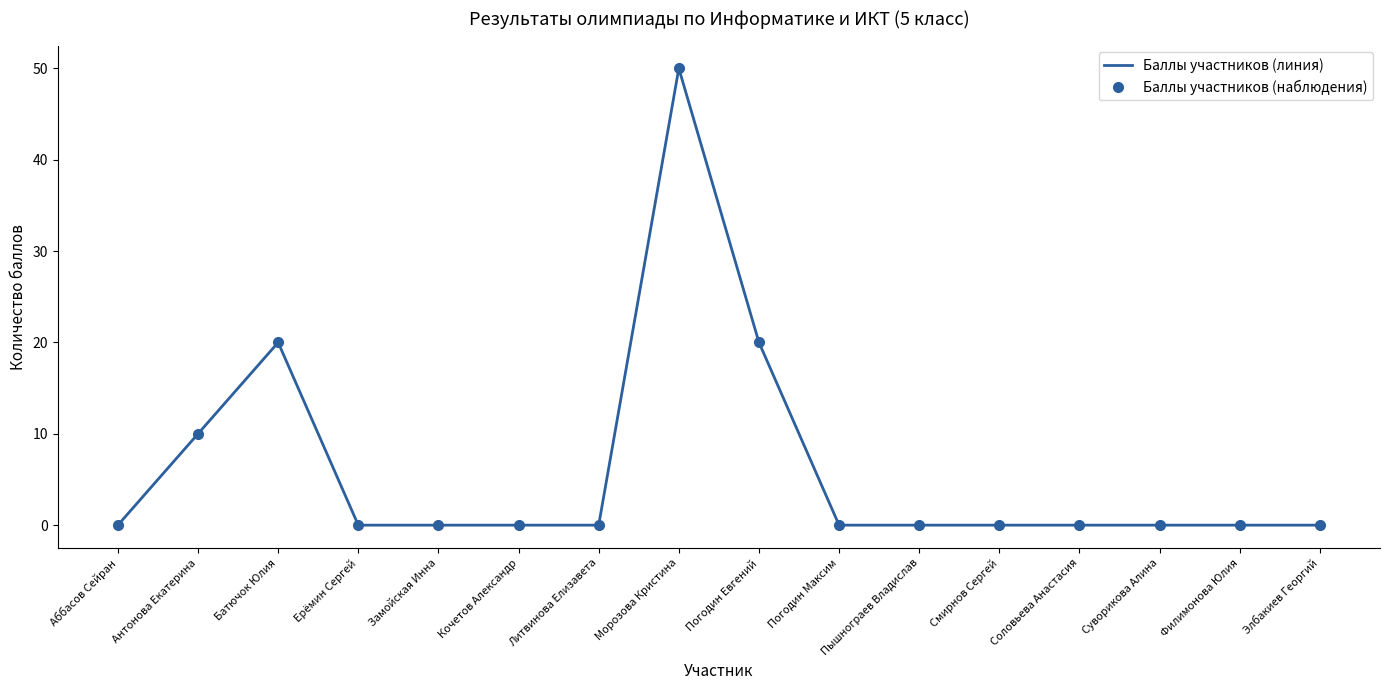

Where is the first local maximum for Баллы участников (линия)?

Батючок Юлия